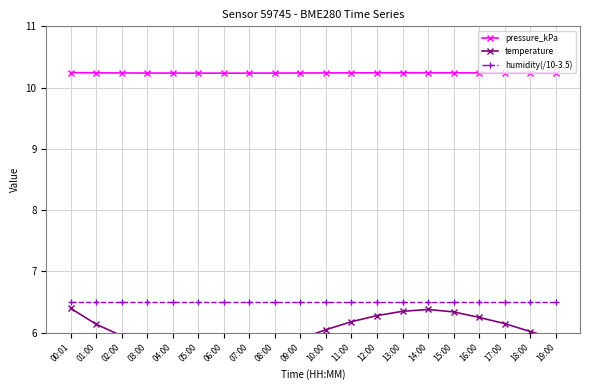

What is the minimum value for temperature?

5.7